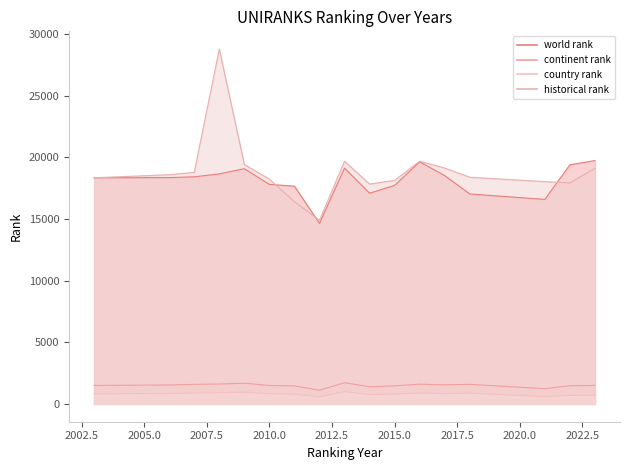

What is the smallest value displayed?

575.0